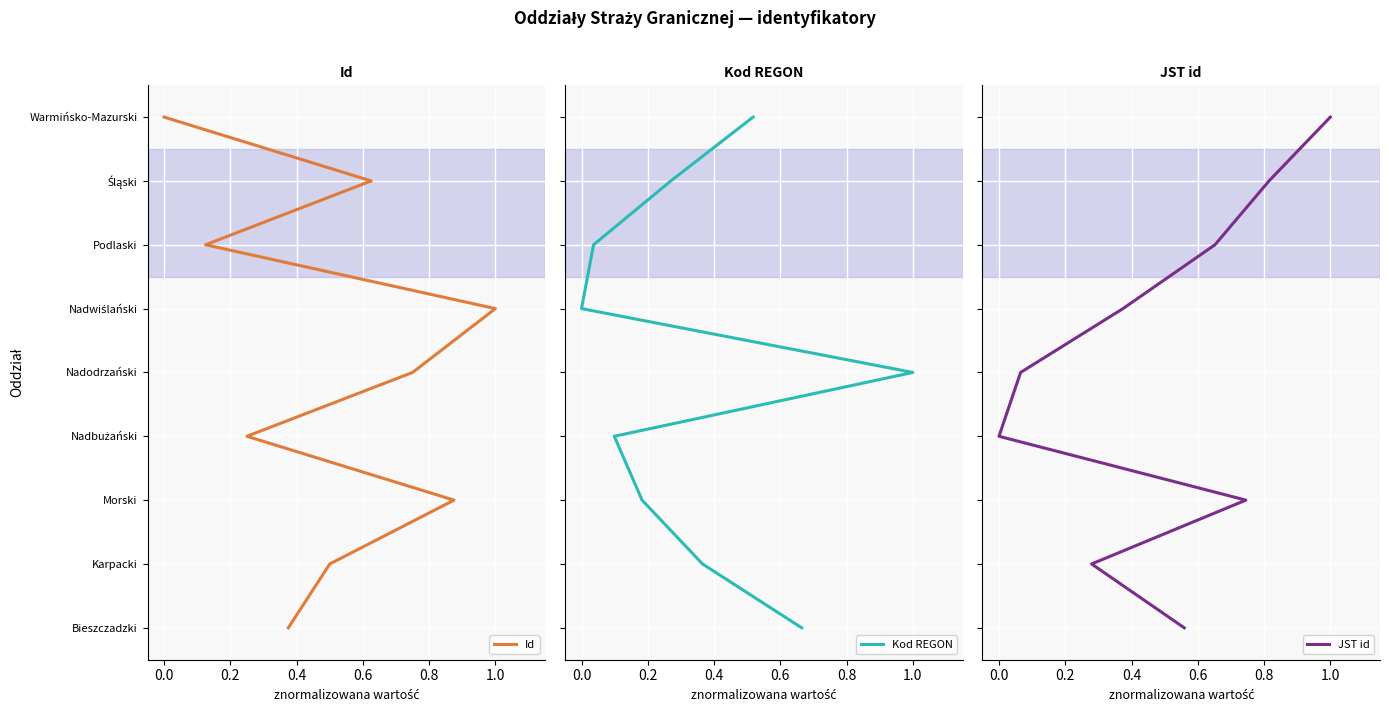

What value does the Kod REGON series have at 0.2?

2